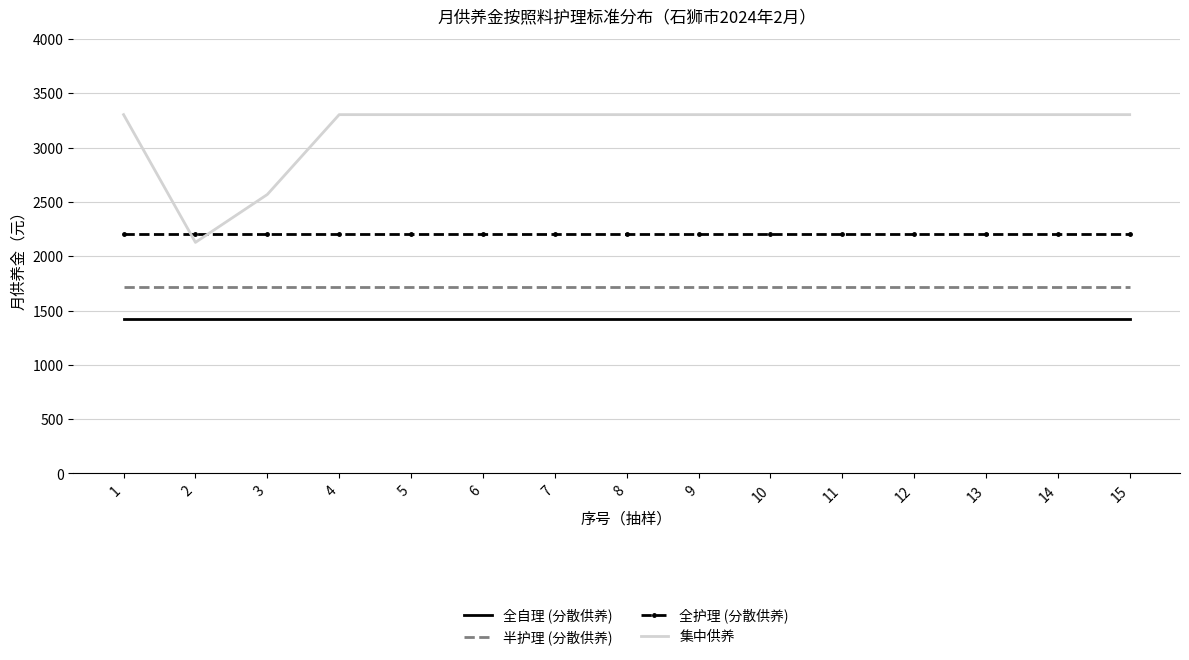

Count the number of categories in the chart.

15